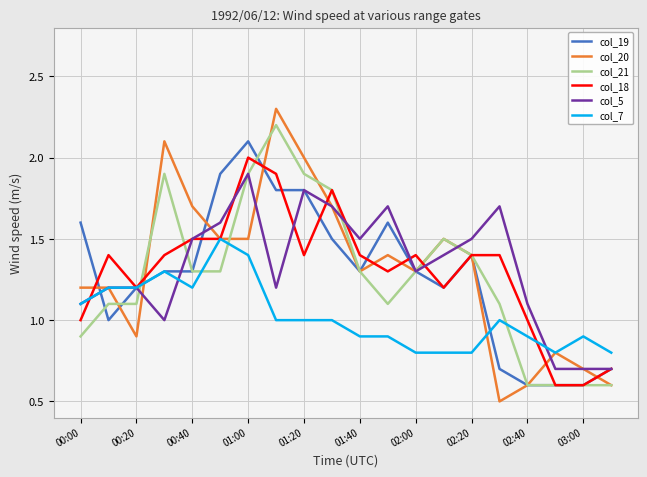

Which series has the largest range (max minus min)?

col_20